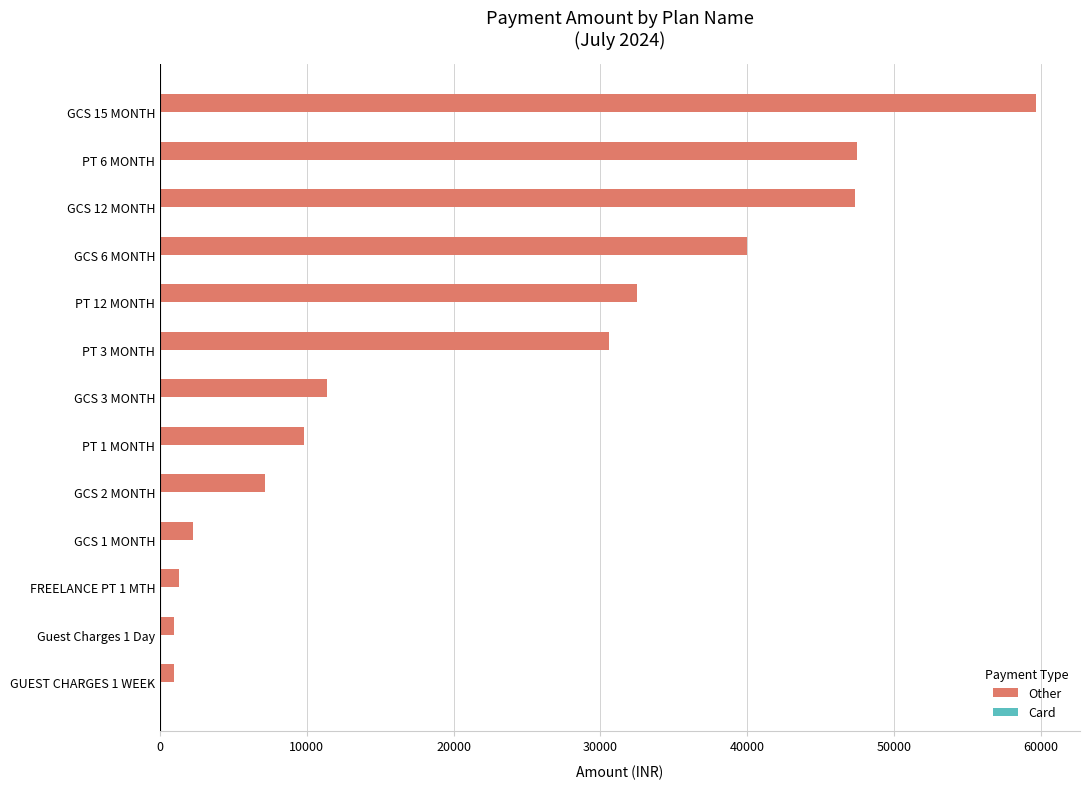

What is the sum of the values at PT 12 MONTH and GCS 12 MONTH?

79825